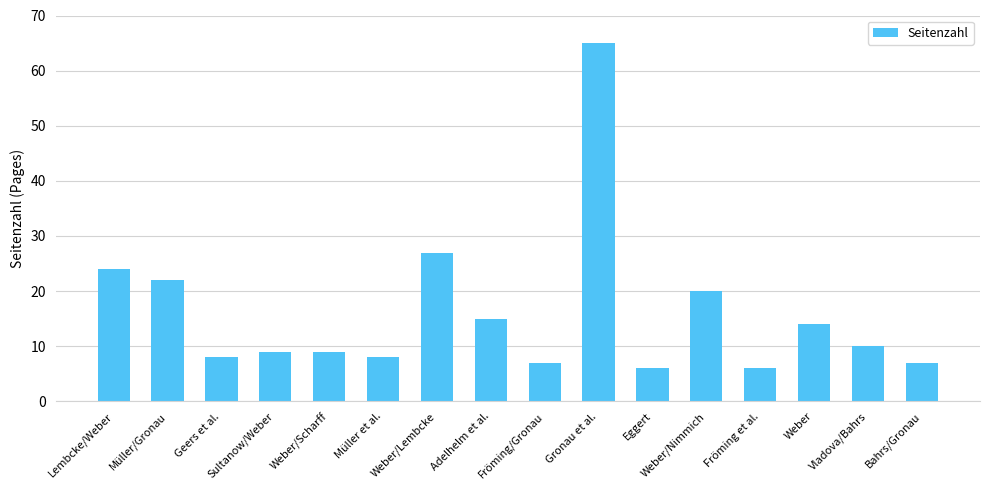

The chart shows a value of 24 at Lembcke/Weber. True or false?

True